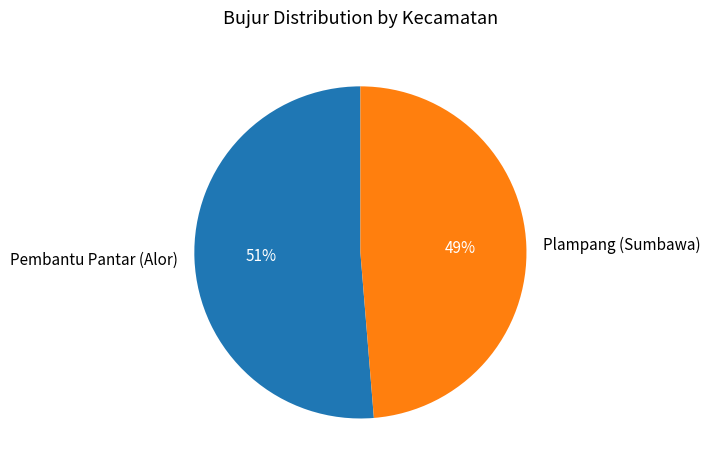

Is it true that Pembantu Pantar (Alor) is 51% of the pie?

True